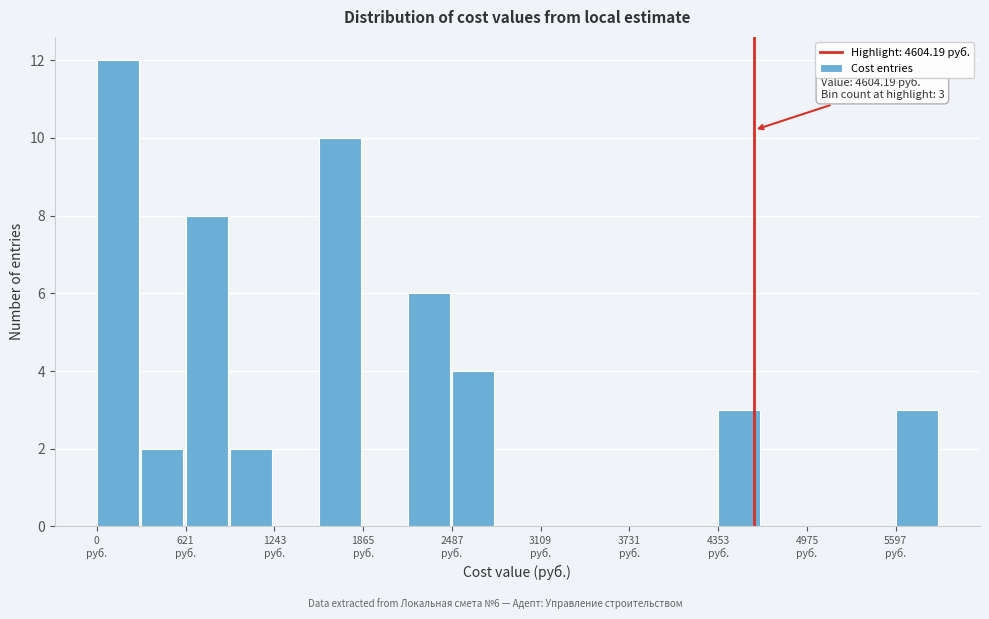

Around what value on the x-axis is the tallest bar? Give the approximate position of its centre, as read against the axis.

100